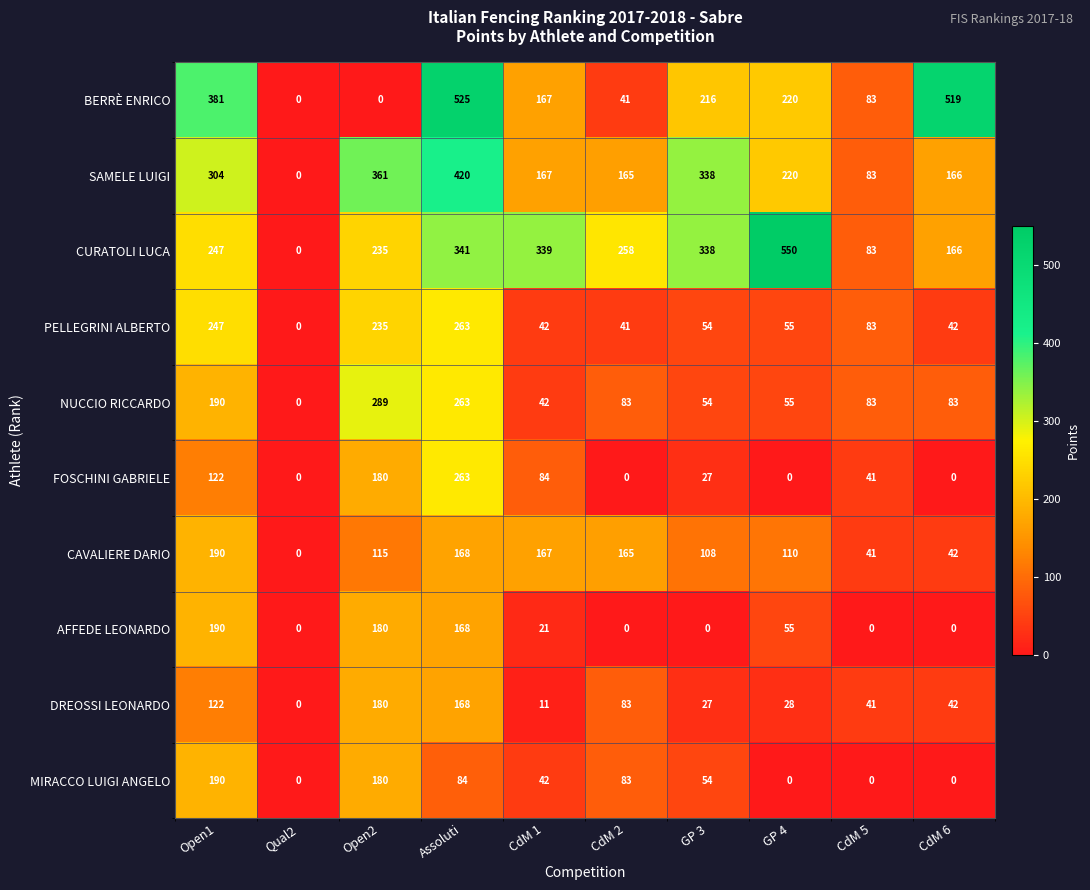

At how many categories does at least one series exceed 501?

3